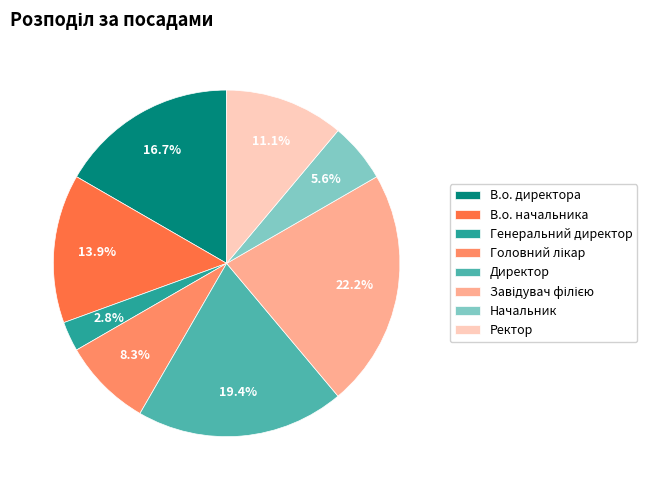

The Генеральний директор slice represents 3% of the pie. True or false?

True